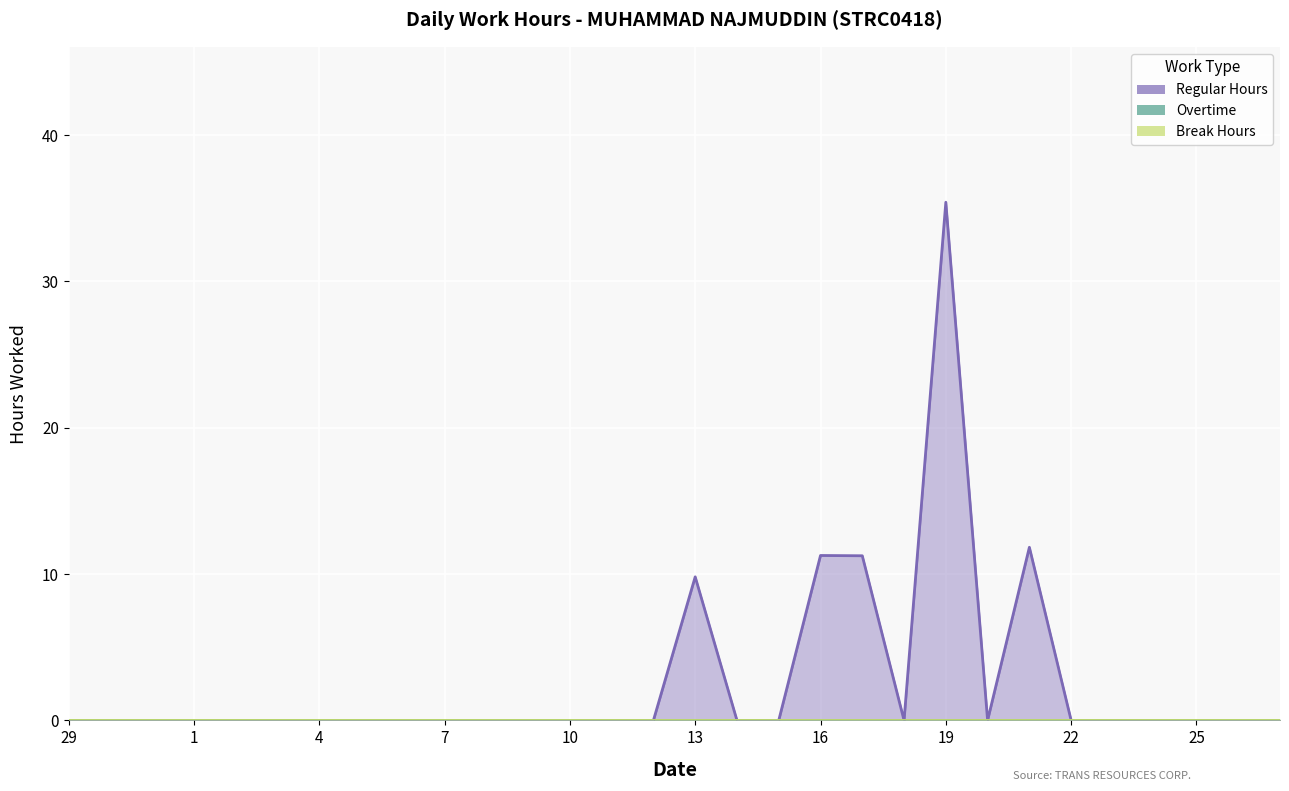

Is it true that Overtime equals 0.0 at 16?

True